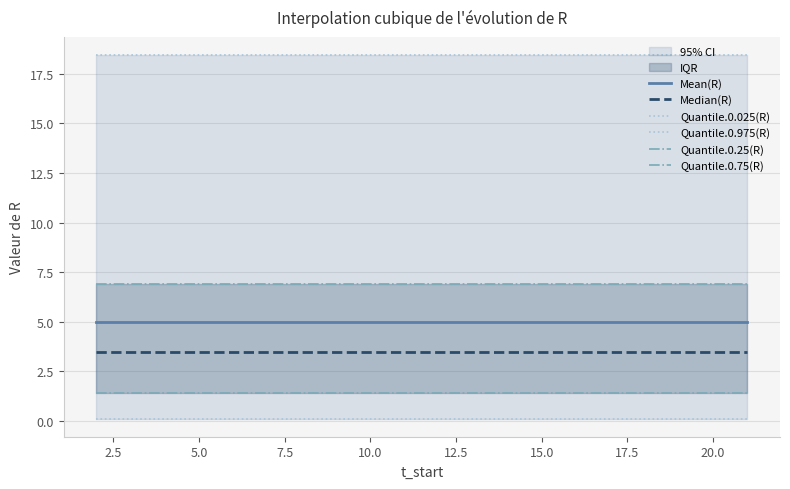

What is the greatest value displayed?

18.4